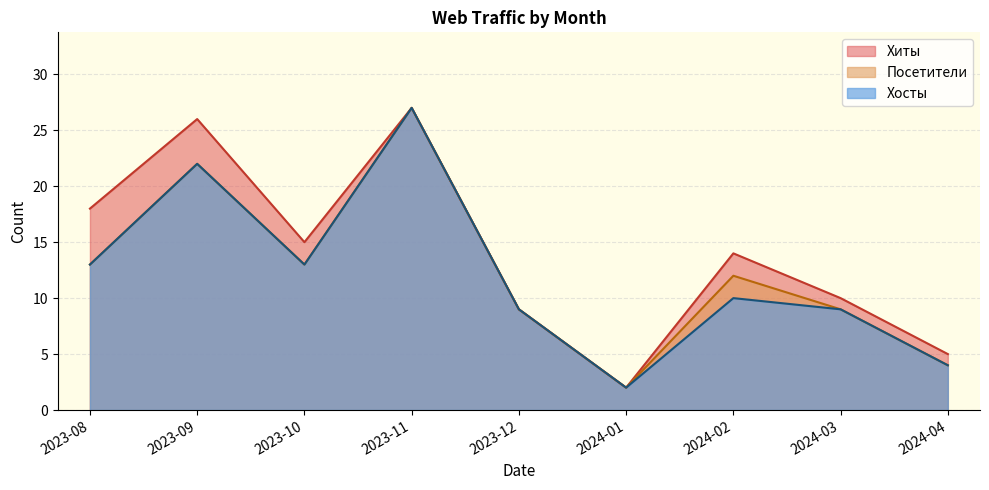

What is the maximum value shown in the chart?

27